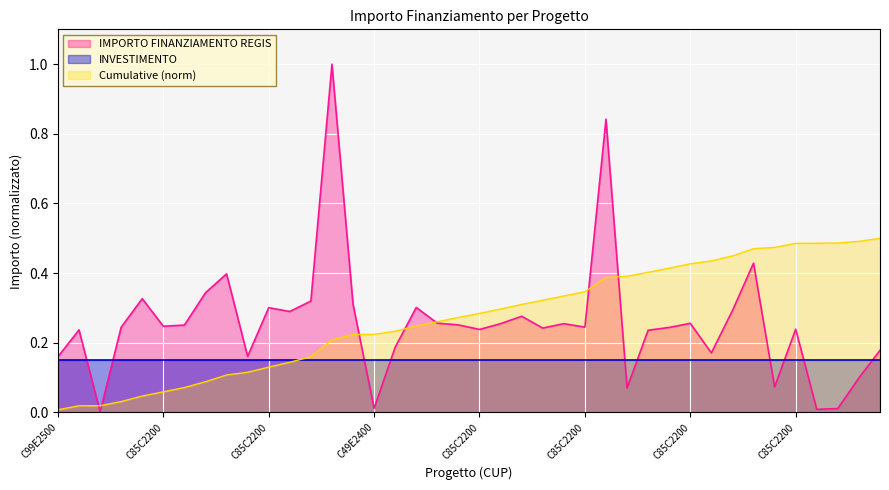

Which category has the lowest value across all series?

C49E25000030004